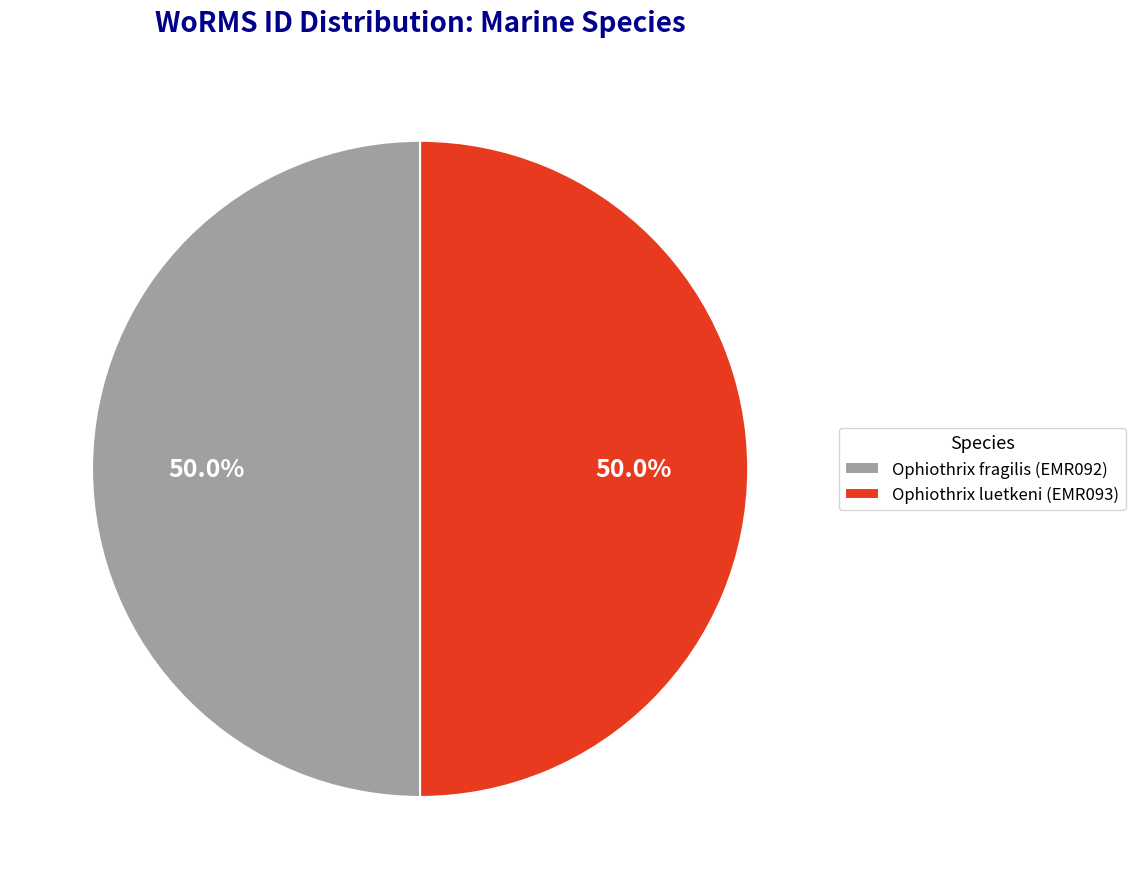

The Ophiothrix luetkeni (EMR093) slice represents 43% of the pie. True or false?

False